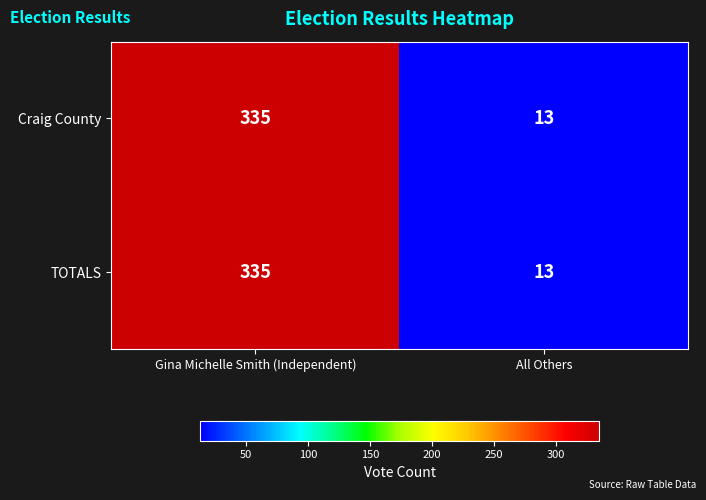

What is the difference between the Craig County values at All Others and Gina Michelle Smith (Independent)?

322